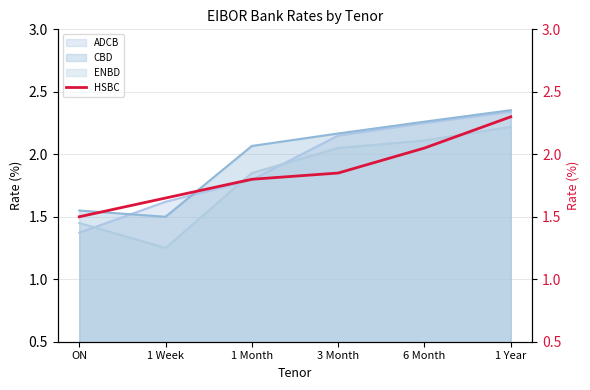

What is the label of the 5th point from the left?

6 Month